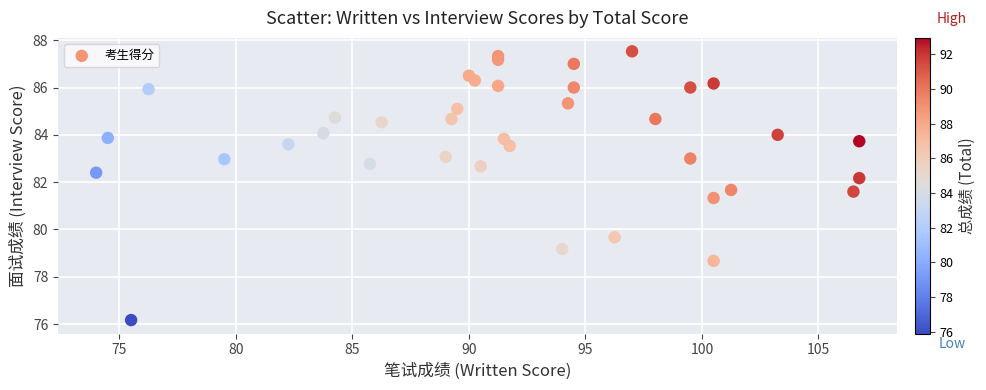

What is the range of Y values (max minus min)?

11.4